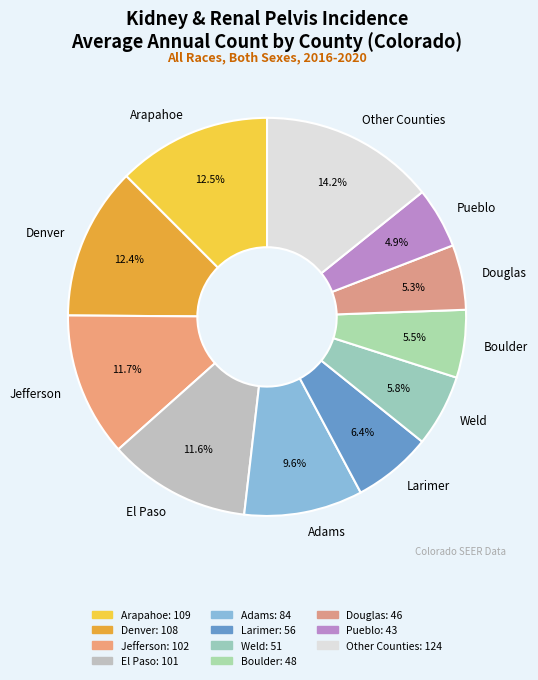

Which slice is the largest?

Other Counties